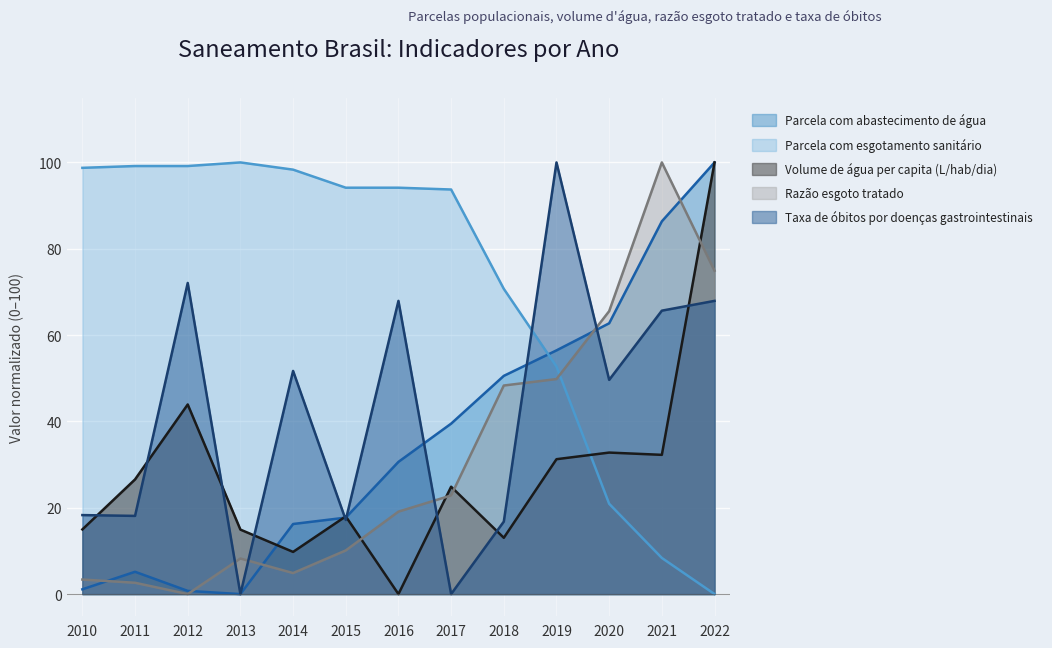

List the labels in order of Volume de água per capita (L/hab/dia) value, smallest first.

2016, 2014, 2018, 2013, 2010, 2015, 2017, 2011, 2019, 2021, 2020, 2012, 2022